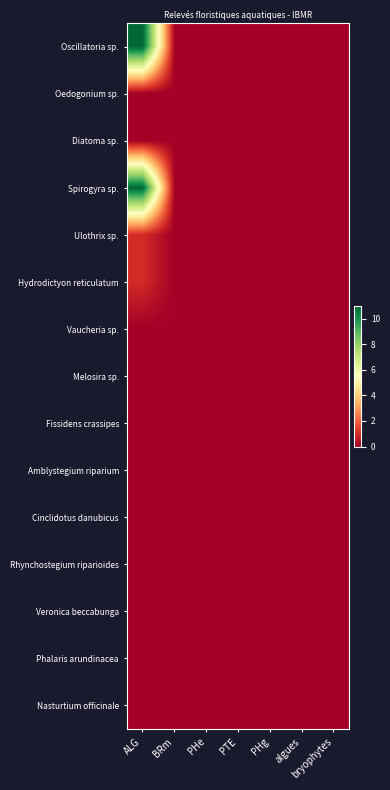

Rank the series at bryophytes from highest to lowest value.

Oscillatoria sp., Oedogonium sp., Diatoma sp., Spirogyra sp., Ulothrix sp., Hydrodictyon reticulatum, Vaucheria sp., Melosira sp., Fissidens crassipes, Amblystegium riparium, Cinclidotus danubicus, Rhynchostegium riparioides, Veronica beccabunga, Phalaris arundinacea, Nasturtium officinale